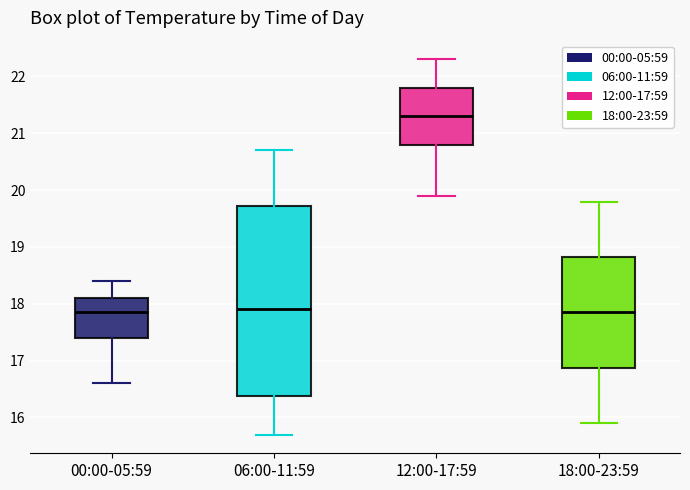

Which box's median line is the highest?

12:00-17:59